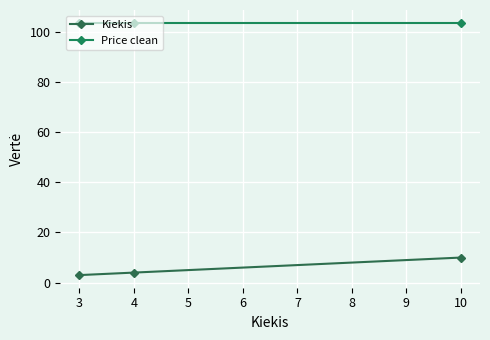

Which series has the widest spread of values?

Kiekis